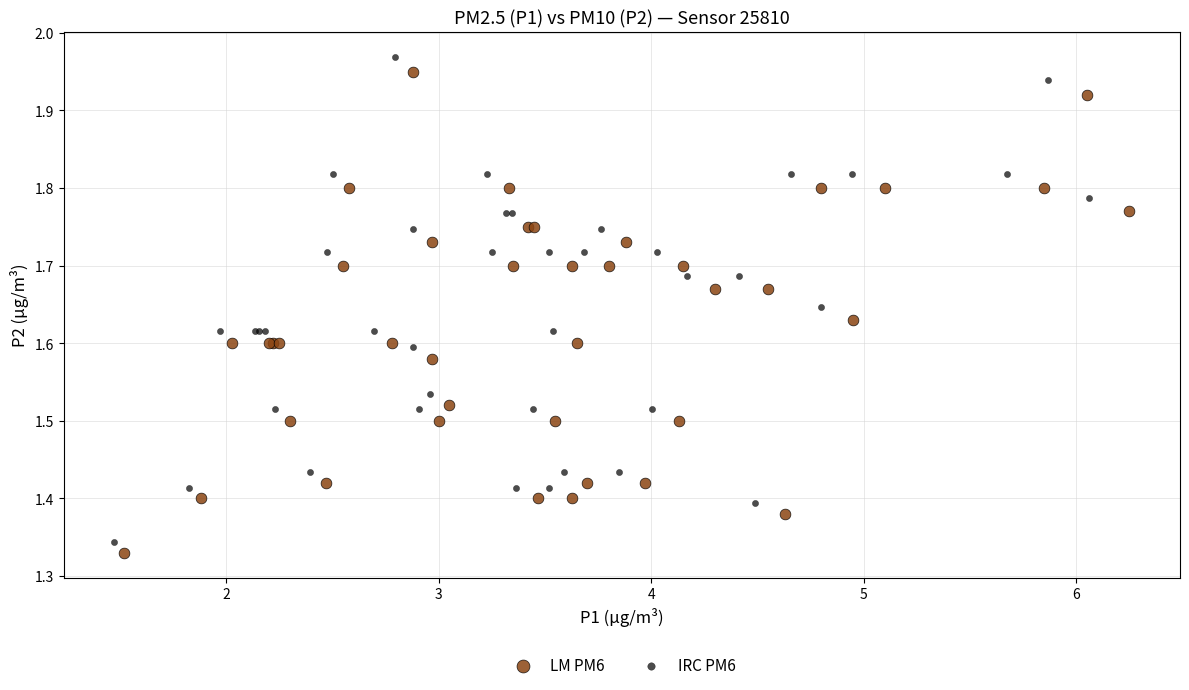

Which series reaches the maximum Y coordinate?

IRC PM6